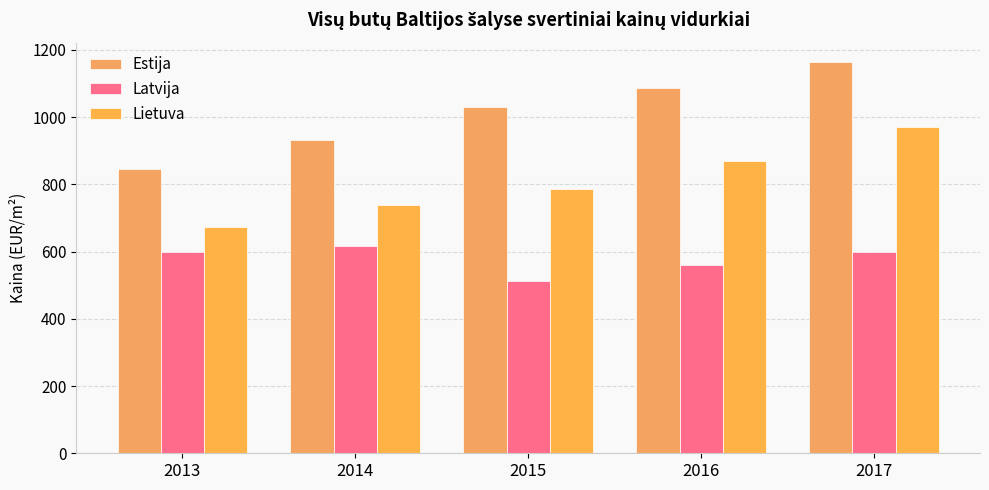

Reading left to right, what are all the values shown in this chart?

Estija: 2013=844.6	2014=933.0	2015=1030.2	2016=1087.2	2017=1163.4
Latvija: 2013=597.5	2014=617.6	2015=511.5	2016=559.6	2017=597.6
Lietuva: 2013=672.3	2014=739.2	2015=786.2	2016=869.4	2017=970.4